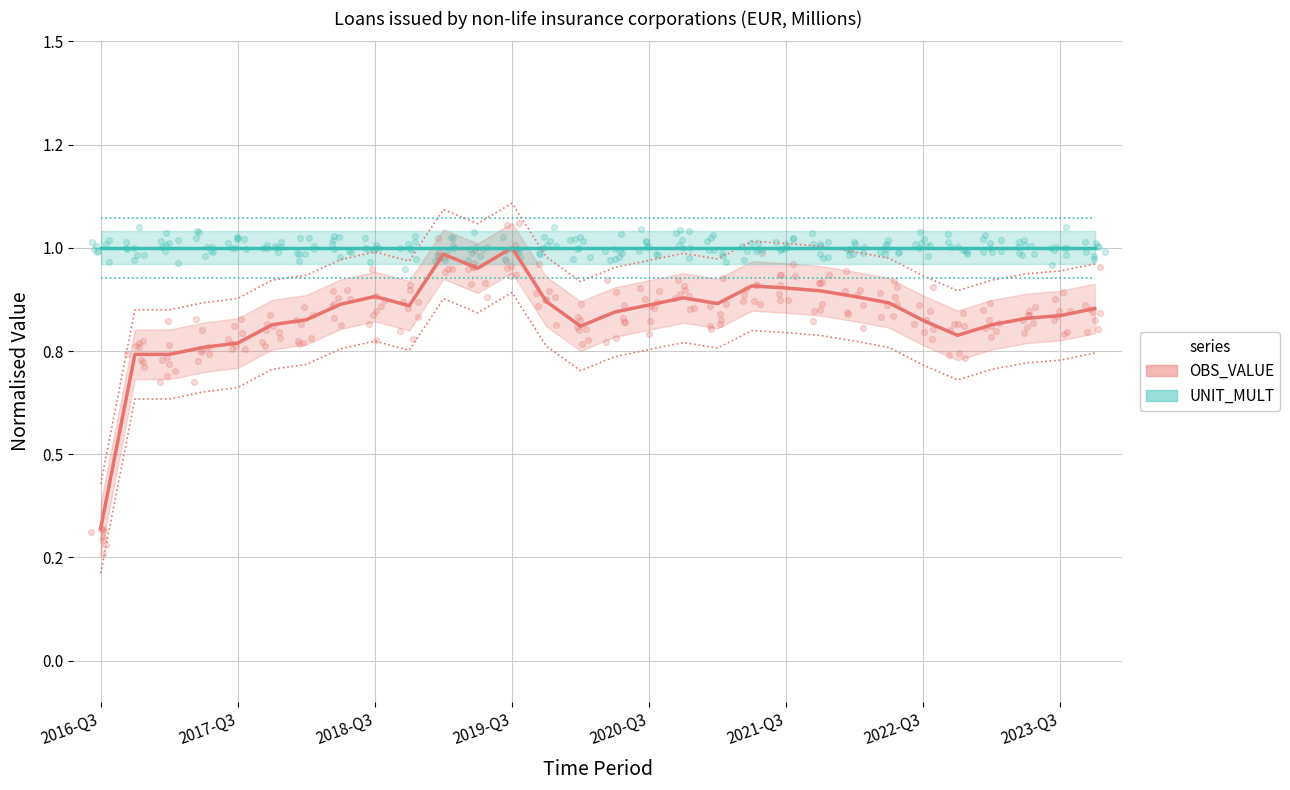

Which series has the largest total across all categories?

UNIT_MULT